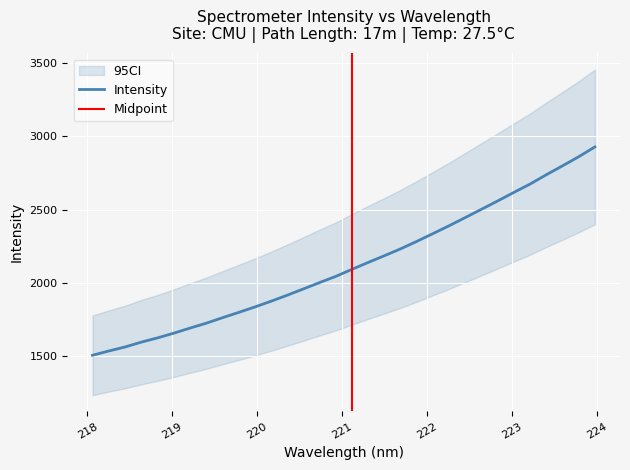

Rank the categories by value from highest to lowest.

223.9802, 223.7895, 223.5987, 223.408, 223.2172, 223.0264, 222.8355, 222.6447, 222.4538, 222.263, 222.0721, 221.8812, 221.6902, 221.4993, 221.3083, 221.1174, 220.9264, 220.7354, 220.5444, 220.3533, 220.1623, 219.9712, 219.7801, 219.589, 219.3979, 219.2067, 219.0156, 218.8244, 218.6332, 218.442, 218.2508, 218.0596